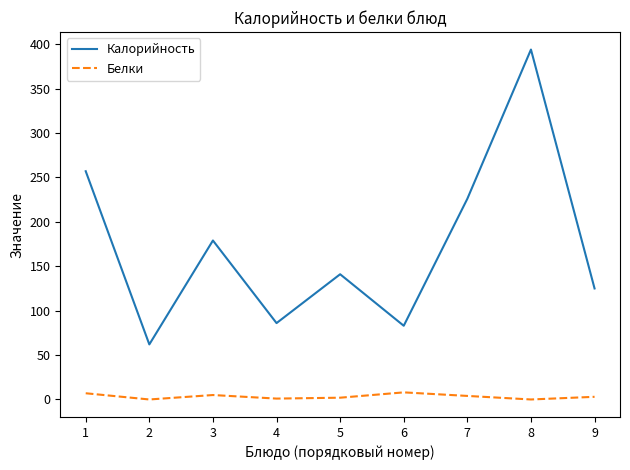

What is the total value across all series at 7?

230